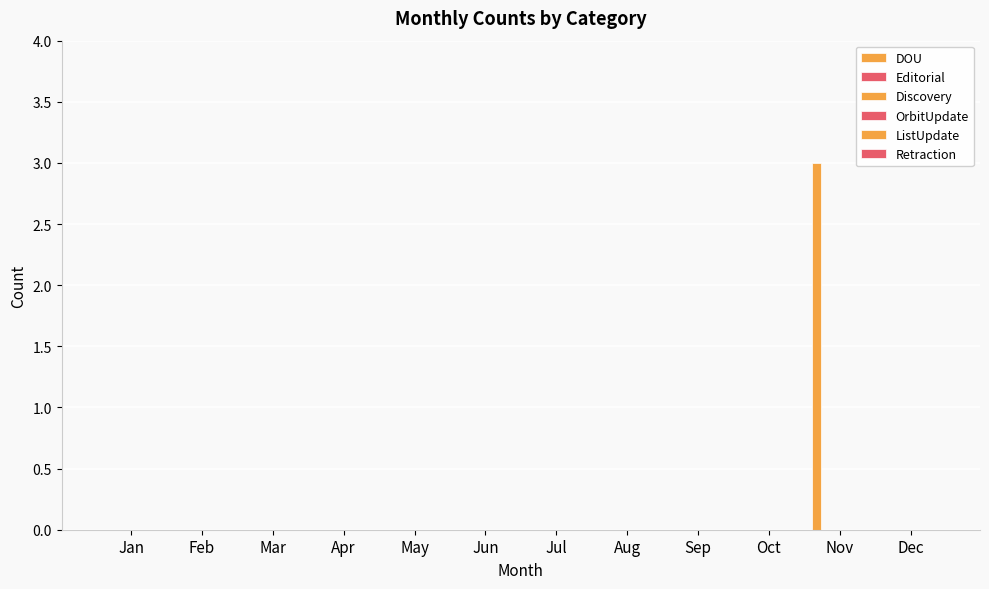

Count the number of data series in this chart.

1